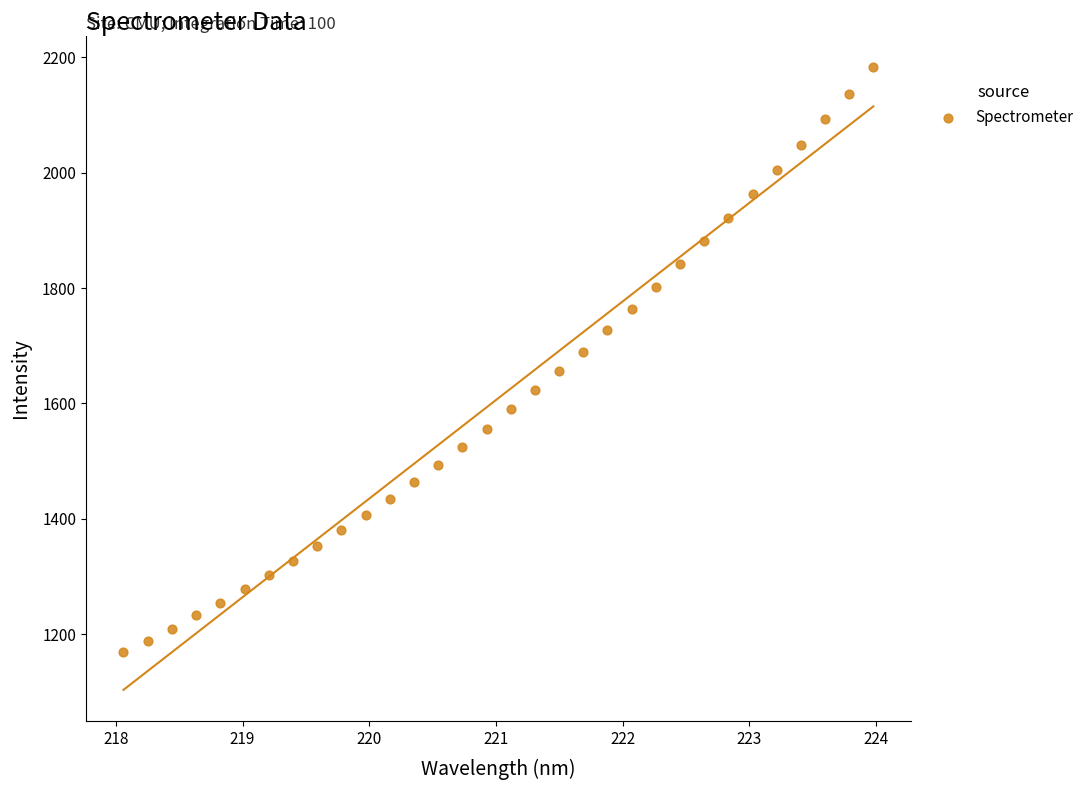

What is the range of X values (max minus min)?

5.9